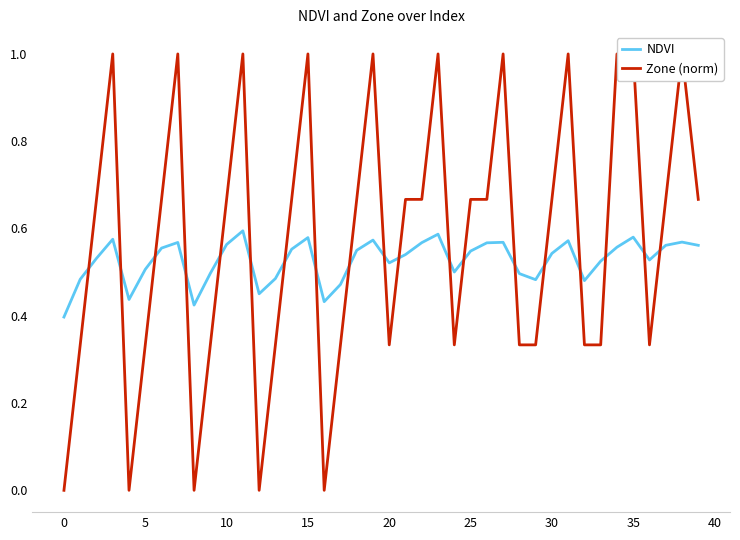

True or false: NDVI has a value of 1.0 at 15.

False